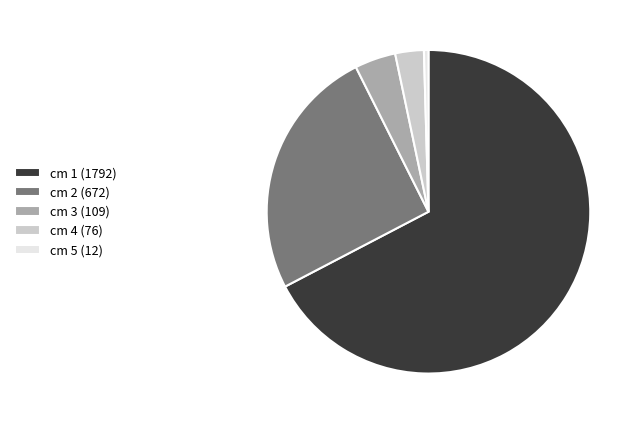

Do cm 2 (672) and cm 1 (1792) together represent more than half of the pie?

Yes